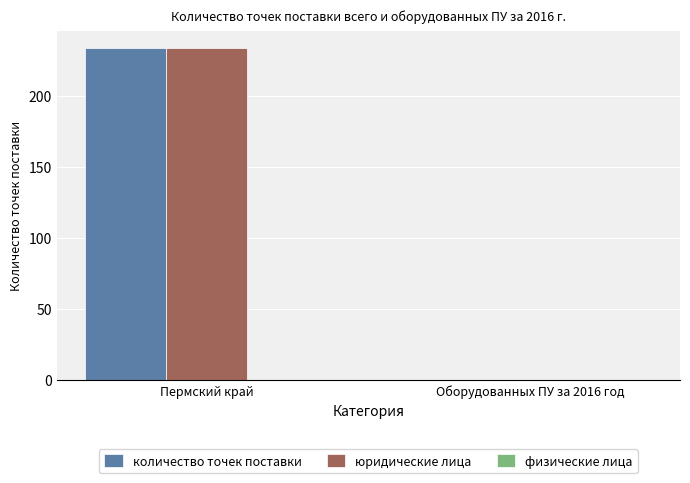

Are the bars grouped side by side (vs. stacked)?

Yes